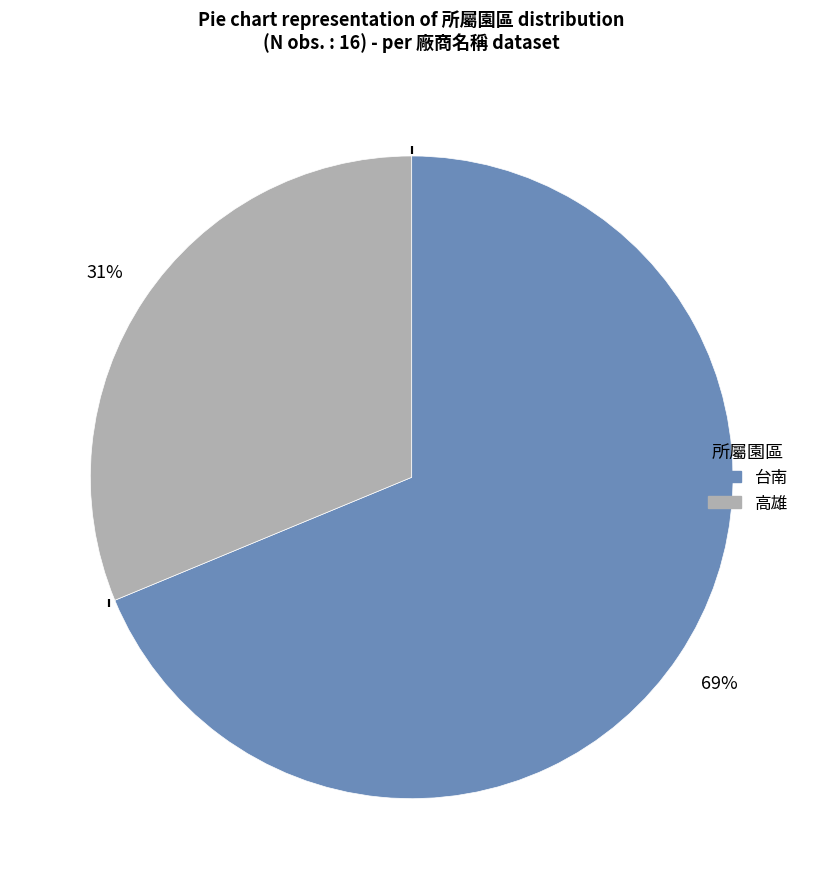

The 台南 slice represents 80% of the pie. True or false?

False